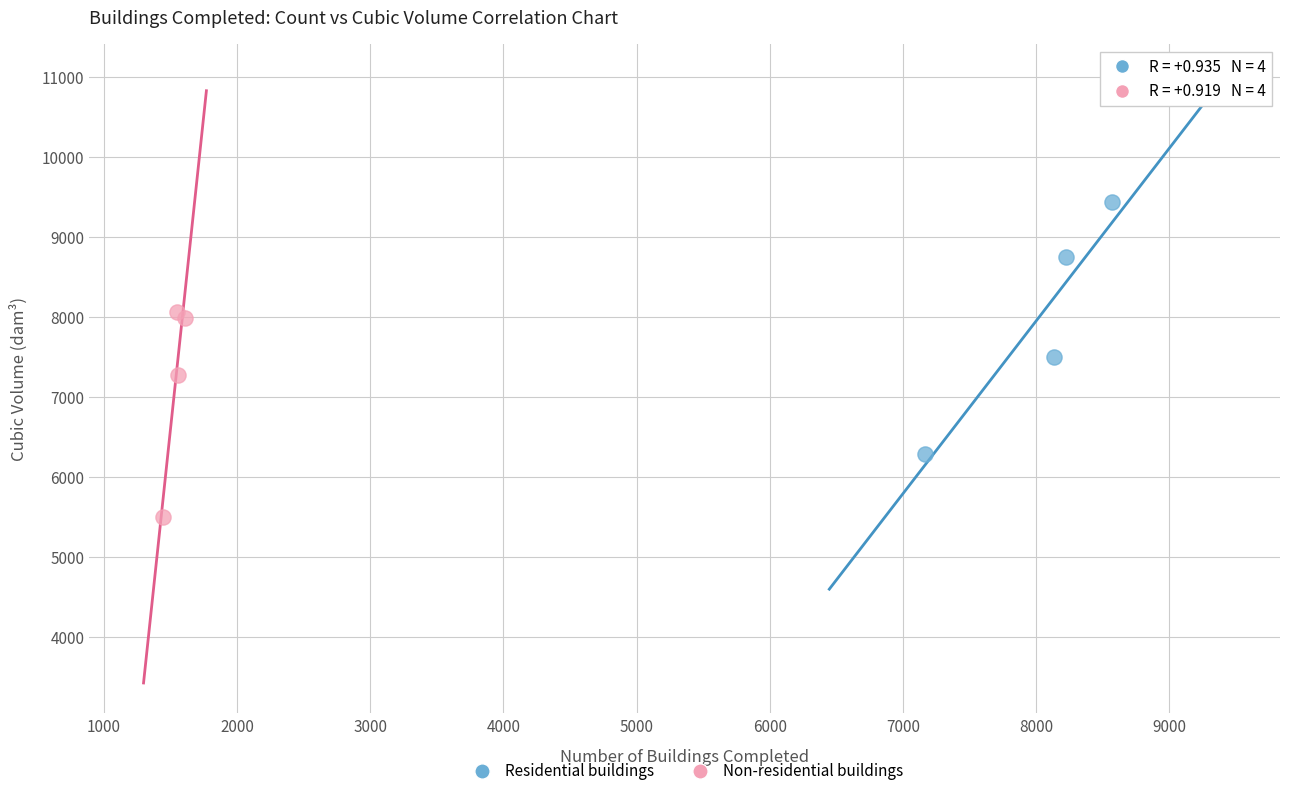

Which series has the largest Y range (max minus min)?

Residential buildings